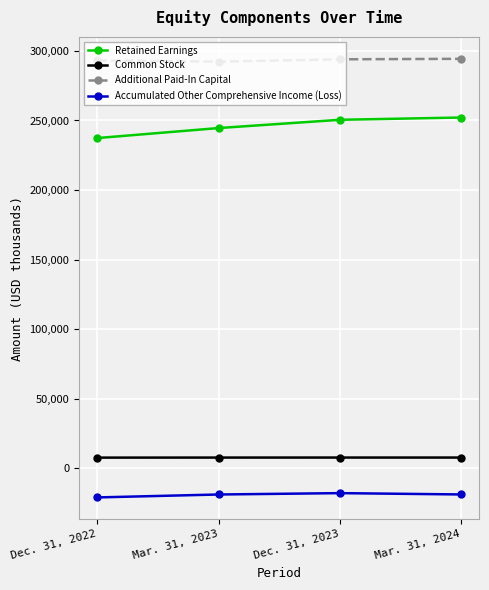

What is the difference between the maximum and minimum values in the Retained Earnings series?

14755